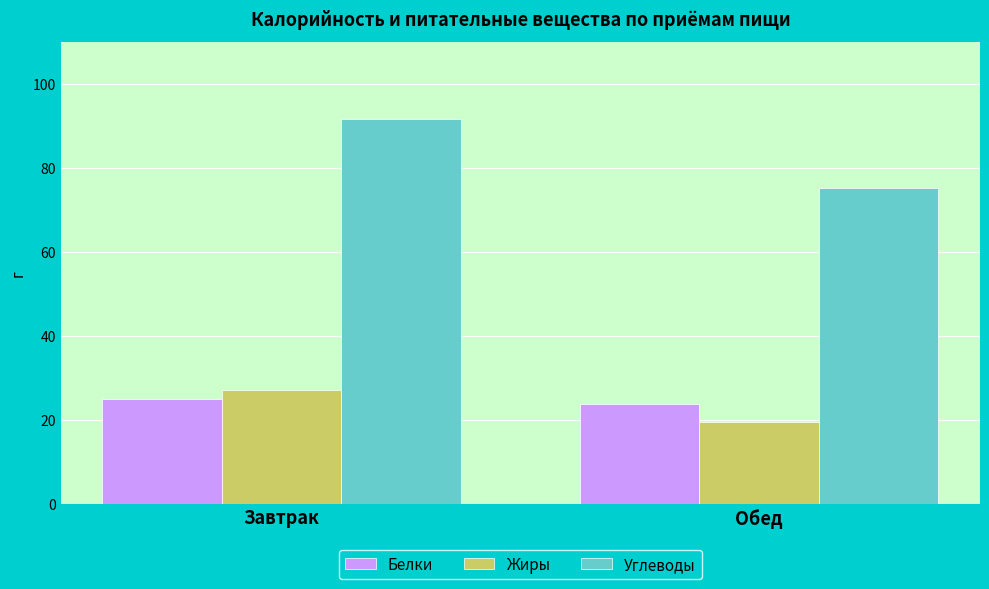

Count the number of categories in the chart.

2